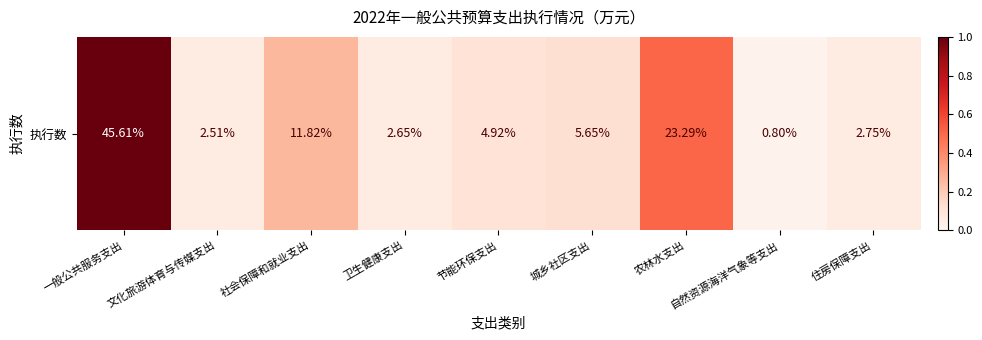

Rank the categories by value from highest to lowest.

一般公共服务支出, 农林水支出, 社会保障和就业支出, 城乡社区支出, 节能环保支出, 住房保障支出, 卫生健康支出, 文化旅游体育与传媒支出, 自然资源海洋气象等支出